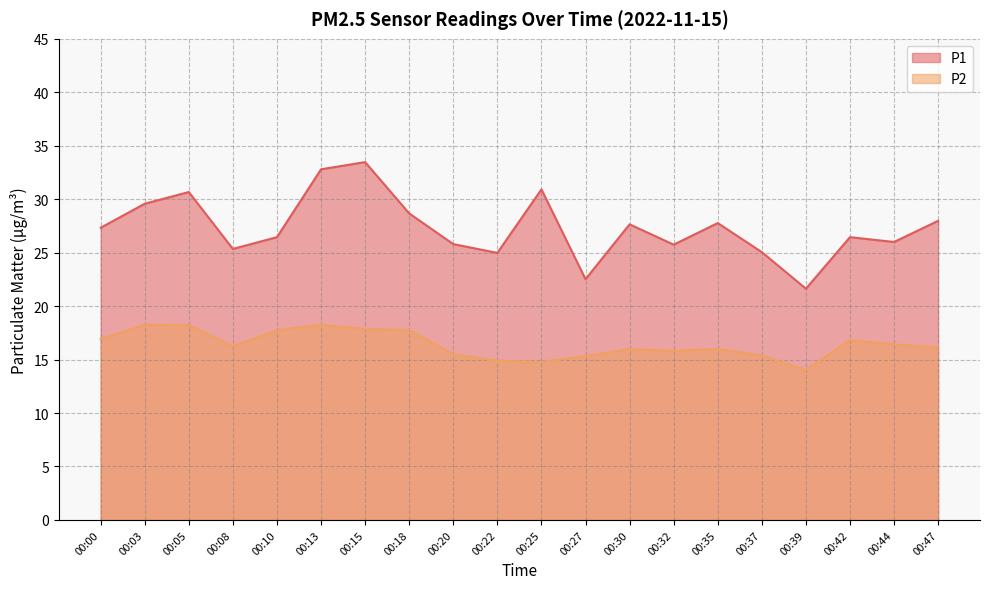

Reading right to left, extract all data points from this chart.

P1: 00:47=28.0	00:44=26.0	00:42=26.4	00:39=21.6	00:37=25.1	00:35=27.8	00:32=25.8	00:30=27.6	00:27=22.5	00:25=30.9	00:22=25.0	00:20=25.8	00:18=28.7	00:15=33.5	00:13=32.8	00:10=26.4	00:08=25.4	00:05=30.7	00:03=29.6	00:00=27.3
P2: 00:47=16.1	00:44=16.4	00:42=16.8	00:39=14.0	00:37=15.4	00:35=16.0	00:32=15.8	00:30=16.0	00:27=15.3	00:25=14.8	00:22=14.9	00:20=15.5	00:18=17.8	00:15=17.9	00:13=18.2	00:10=17.7	00:08=16.3	00:05=18.2	00:03=18.2	00:00=16.9